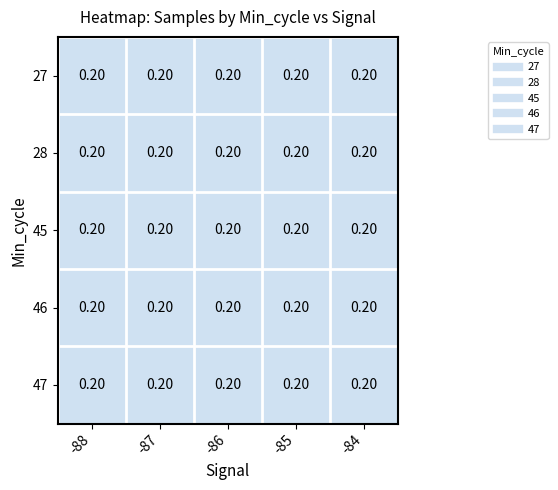

Count the 28 values in the range 0 to 1.

5